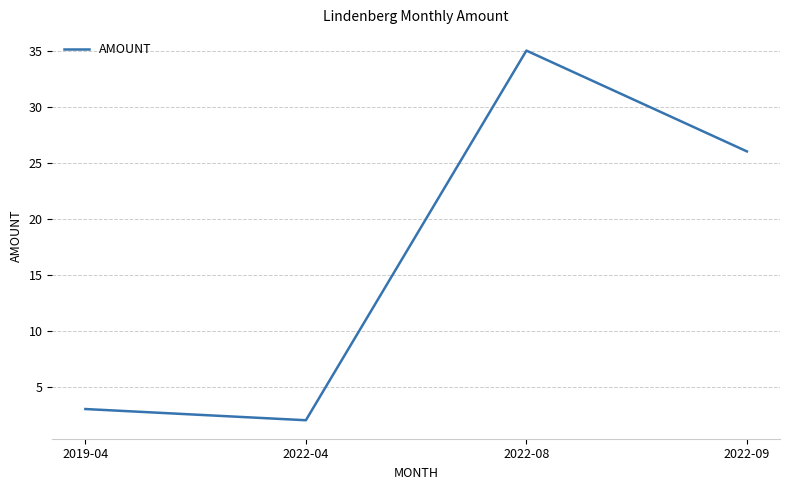

Is it true that the value at 2022-08 is 7?

False